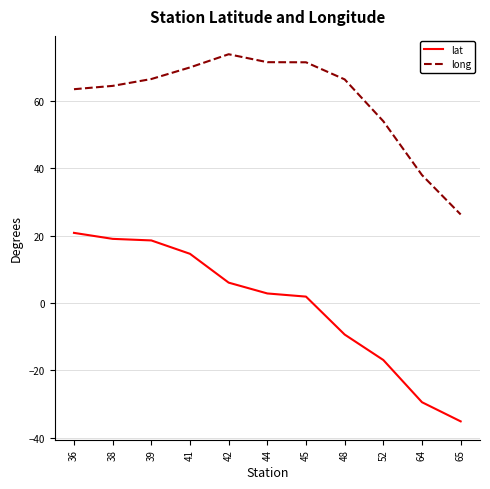

What value does the lat series have at 48?

-9.4